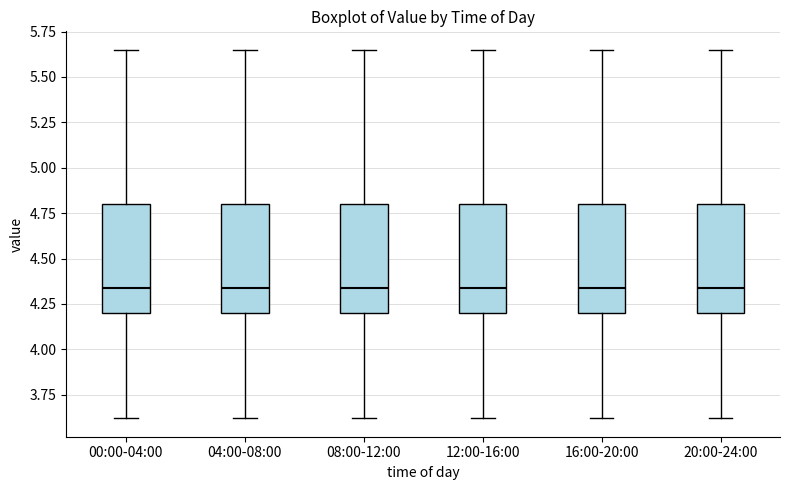

Reading left to right, read every box against the y-axis: the position of its median line, the range the box covers, and the ends of its whiskers. The values are not printed on the chart, so give them approximately, as read against the axis.

00:00-04:00: median 4.35, box 4.20 to 4.80, whiskers 3.60 to 5.65
04:00-08:00: median 4.35, box 4.20 to 4.80, whiskers 3.60 to 5.65
08:00-12:00: median 4.35, box 4.20 to 4.80, whiskers 3.60 to 5.65
12:00-16:00: median 4.35, box 4.20 to 4.80, whiskers 3.60 to 5.65
16:00-20:00: median 4.35, box 4.20 to 4.80, whiskers 3.60 to 5.65
20:00-24:00: median 4.35, box 4.20 to 4.80, whiskers 3.60 to 5.65